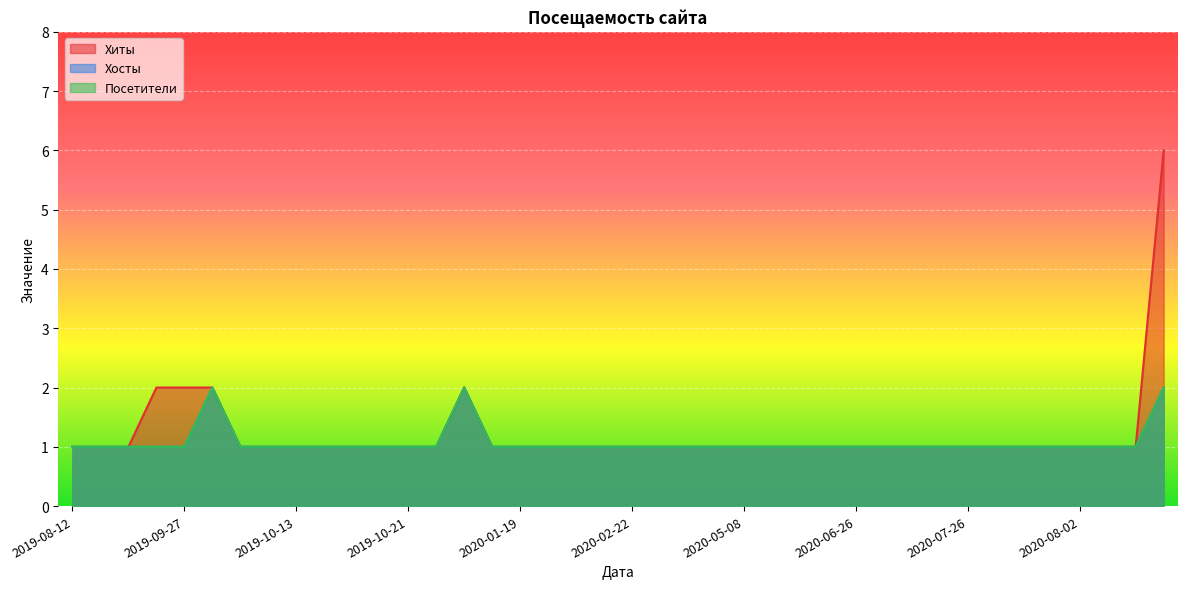

What is the difference between the maximum and minimum values in the Хиты series?

5